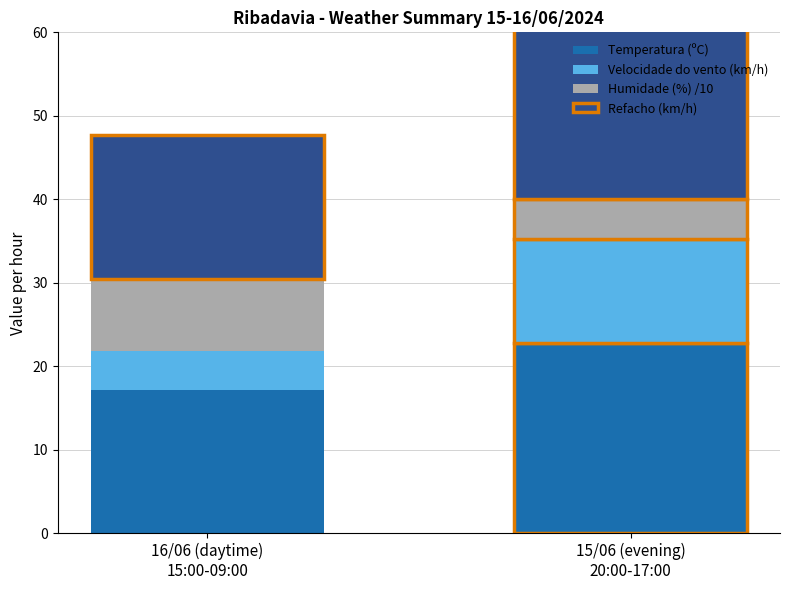

What is the difference between the maximum and minimum values in the Refacho (km/h) series?

8.9